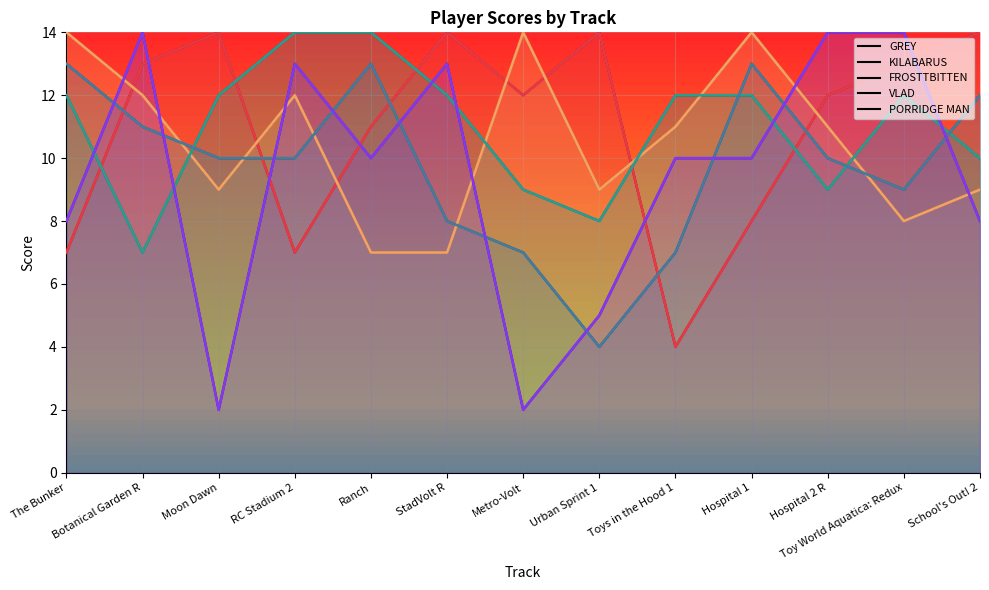

Which series has the widest spread of values?

PORRIDGE MAN